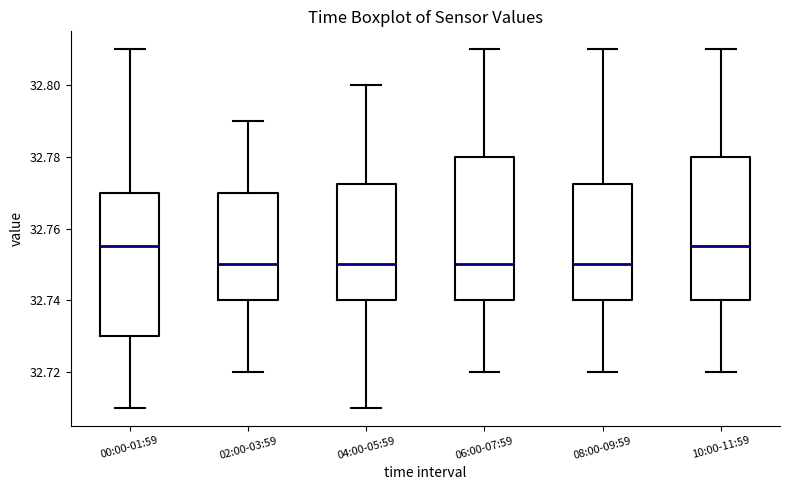

Reading left to right, read every box against the y-axis: the position of its median line, the range the box covers, and the ends of its whiskers. The values are not printed on the chart, so give them approximately, as read against the axis.

00:00-01:59: median 32.756, box 32.730 to 32.770, whiskers 32.710 to 32.810
02:00-03:59: median 32.750, box 32.740 to 32.770, whiskers 32.720 to 32.790
04:00-05:59: median 32.750, box 32.740 to 32.772, whiskers 32.710 to 32.800
06:00-07:59: median 32.750, box 32.740 to 32.780, whiskers 32.720 to 32.810
08:00-09:59: median 32.750, box 32.740 to 32.772, whiskers 32.720 to 32.810
10:00-11:59: median 32.756, box 32.740 to 32.780, whiskers 32.720 to 32.810